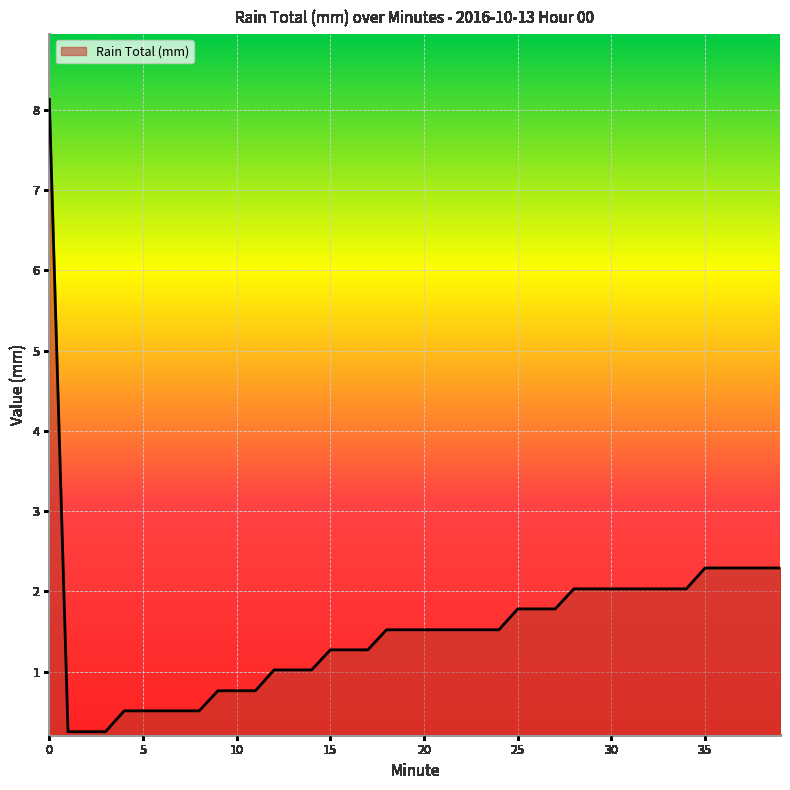

What is the maximum value shown in the chart?

8.1